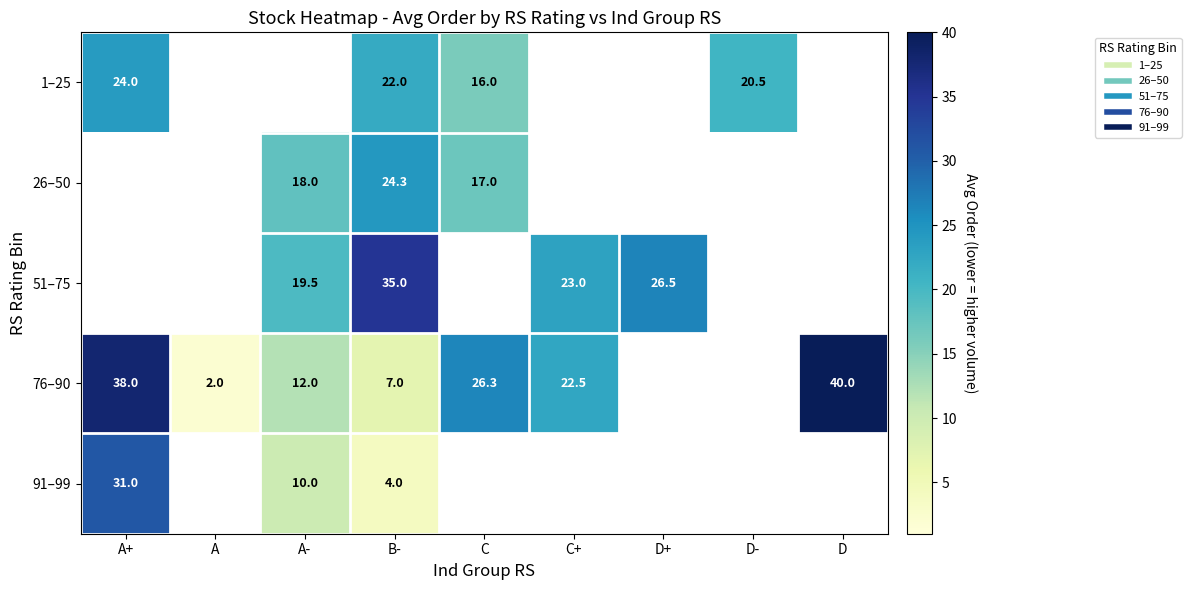

What is the spread (max minus min) of values at C?

10.3